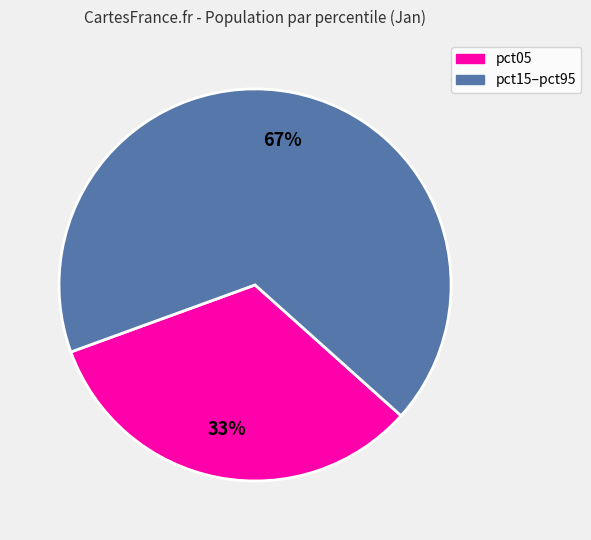

Approximately how many times larger is the value at pct15–pct95 compared to pct05?

2.0